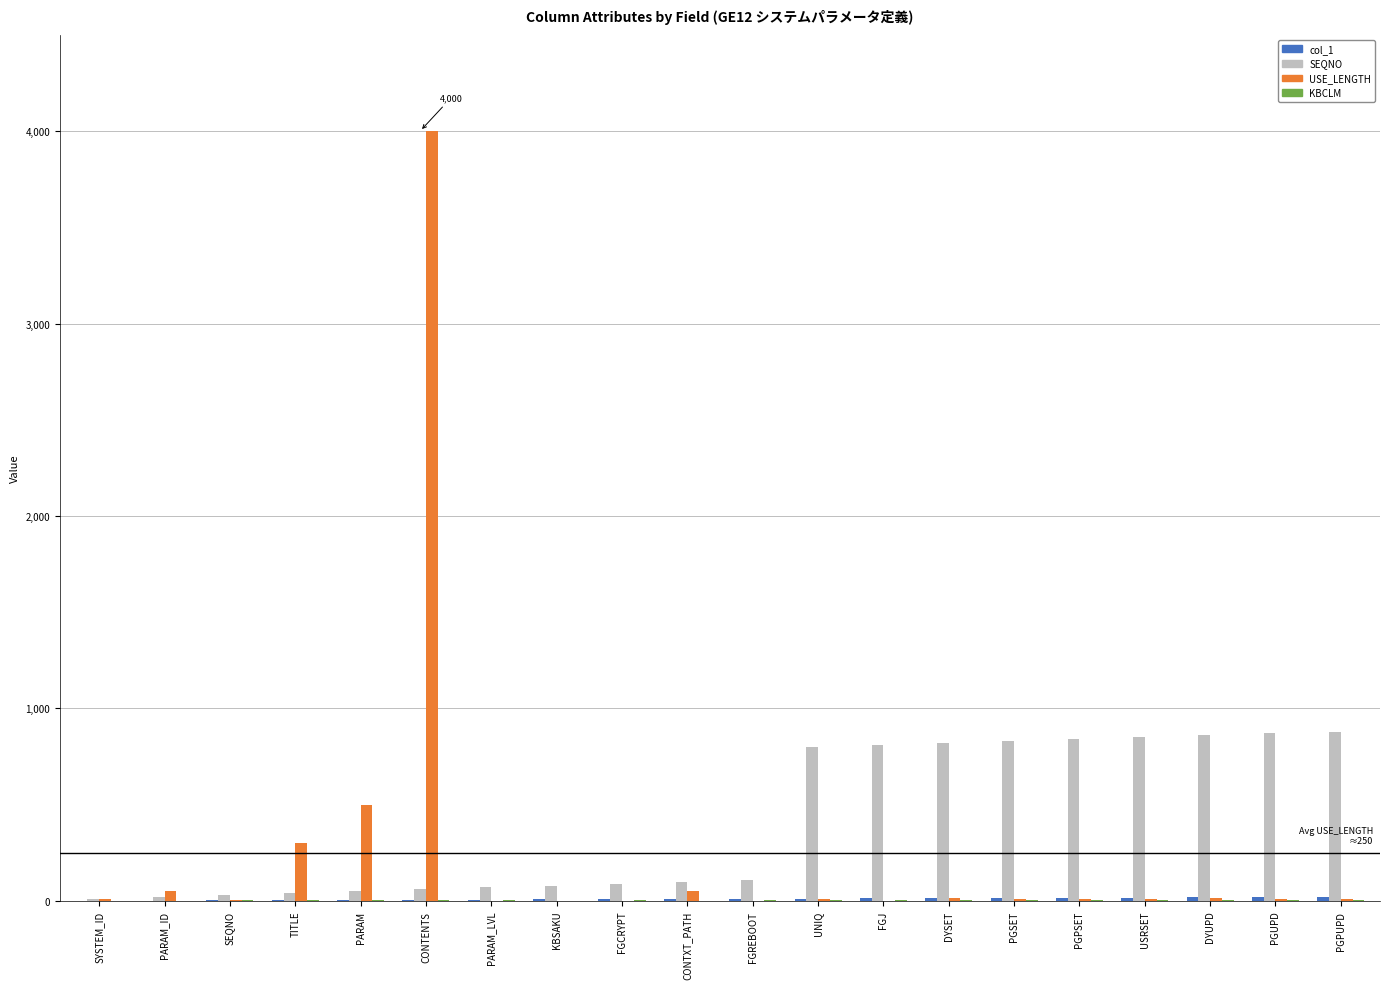

At which category is the sum across all series the highest?

CONTENTS